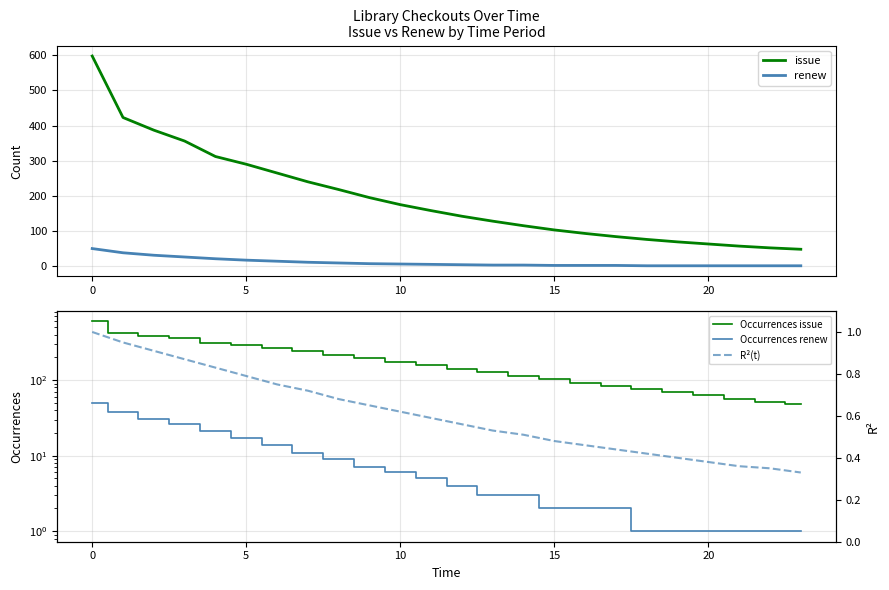

At which label does renew first exceed 5?

0